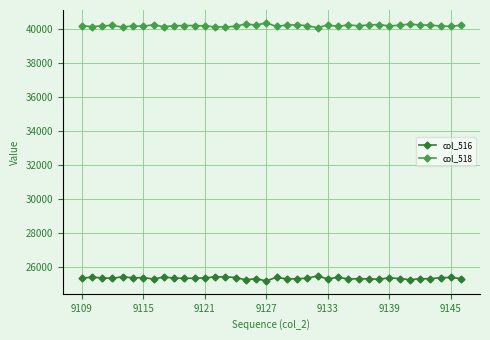

In col_518, how many points are higher than both neighbors (excluding endpoints)?

11